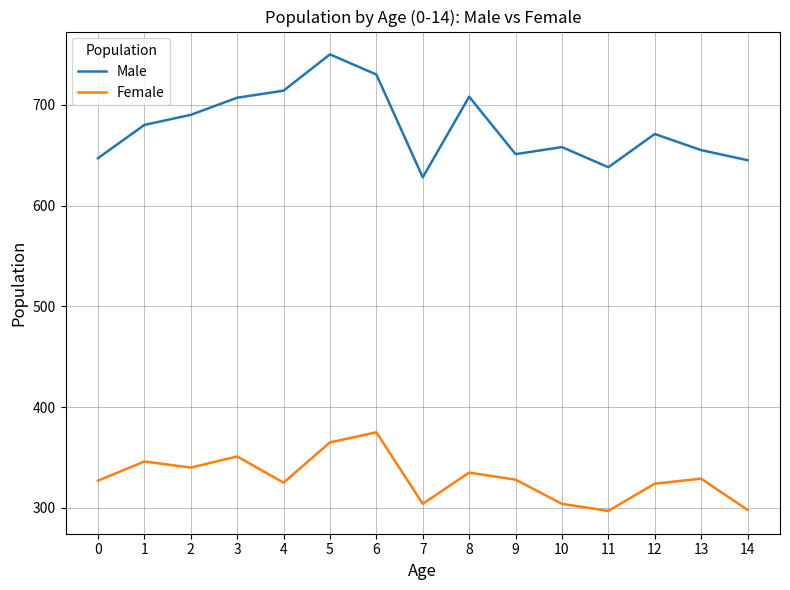

True or false: Male has a value of 357 at 2.

False